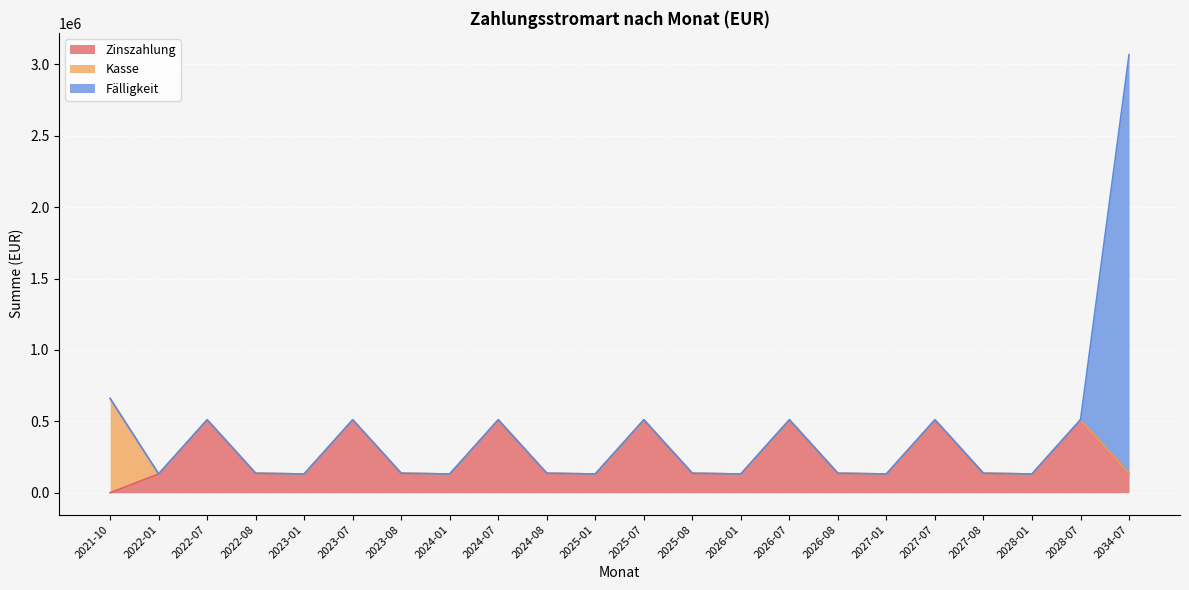

Reading left to right, transcribe all the data shown in this chart.

Zinszahlung: 2021-10=0.0	2022-01=131560.0	2022-07=510760.0	2022-08=136050.0	2023-01=131560.0	2023-07=510760.0	2023-08=136050.0	2024-01=131560.0	2024-07=510760.0	2024-08=136050.0	2025-01=131560.0	2025-07=510760.0	2025-08=136050.0	2026-01=131560.0	2026-07=510760.0	2026-08=136050.0	2027-01=131560.0	2027-07=510760.0	2027-08=136050.0	2028-01=131560.0	2028-07=510760.0	2034-07=136050.0
Kasse: 2021-10=660099.4	2022-01=0.0	2022-07=0.0	2022-08=0.0	2023-01=0.0	2023-07=0.0	2023-08=0.0	2024-01=0.0	2024-07=0.0	2024-08=0.0	2025-01=0.0	2025-07=0.0	2025-08=0.0	2026-01=0.0	2026-07=0.0	2026-08=0.0	2027-01=0.0	2027-07=0.0	2027-08=0.0	2028-01=0.0	2028-07=0.0	2034-07=0.0
Fälligkeit: 2021-10=0.0	2022-01=0.0	2022-07=0.0	2022-08=0.0	2023-01=0.0	2023-07=0.0	2023-08=0.0	2024-01=0.0	2024-07=0.0	2024-08=0.0	2025-01=0.0	2025-07=0.0	2025-08=0.0	2026-01=0.0	2026-07=0.0	2026-08=0.0	2027-01=0.0	2027-07=0.0	2027-08=0.0	2028-01=0.0	2028-07=0.0	2034-07=2931000.0